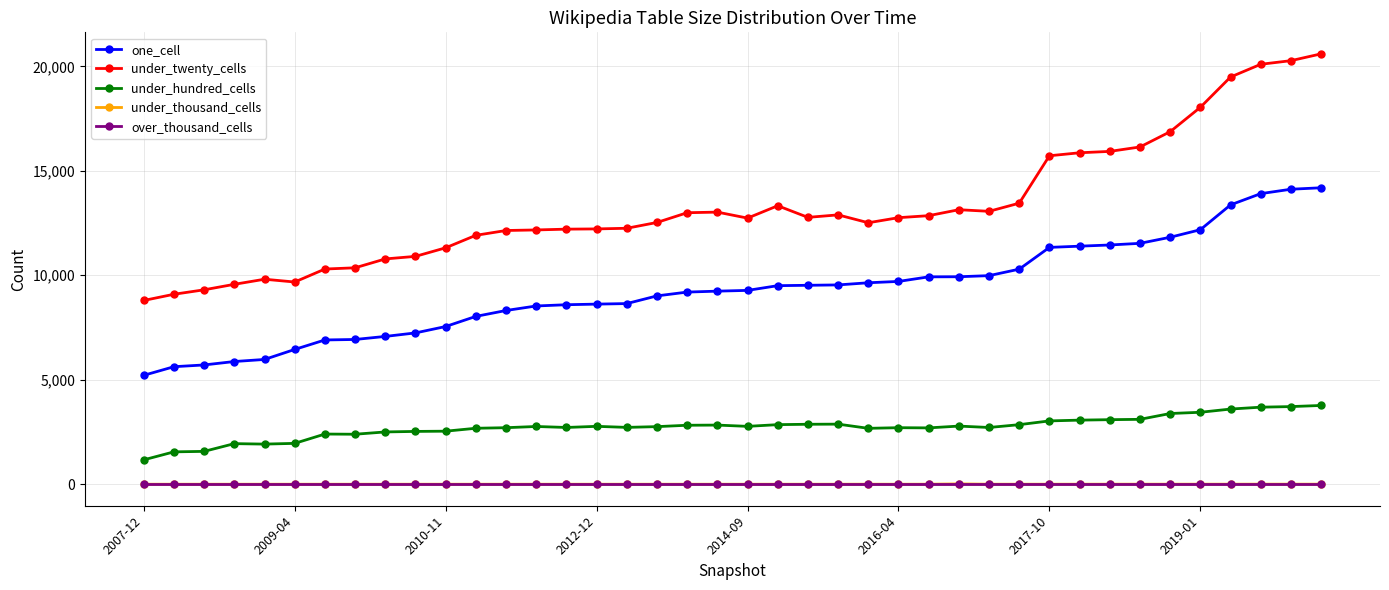

True or false: under_hundred_cells has more than 1 interior local peaks.

True